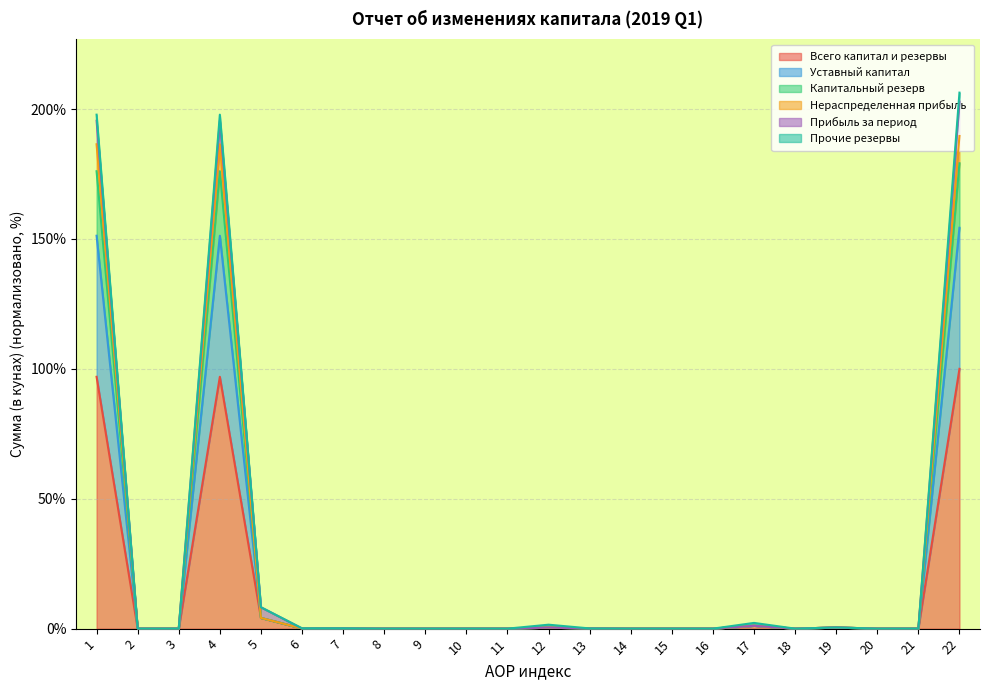

Does the chart display data point markers on the line(s)?

No